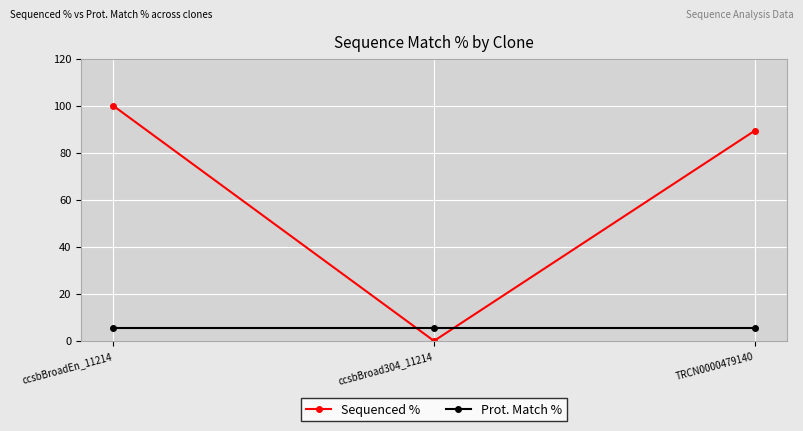

Does the chart display data point markers on the line(s)?

Yes